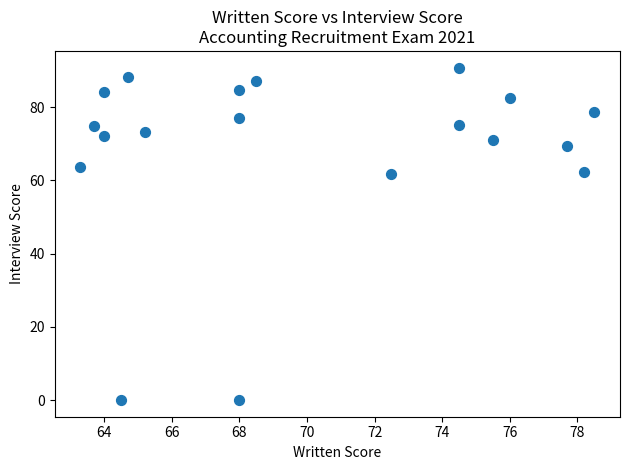

What is the range of X values (max minus min)?

15.2